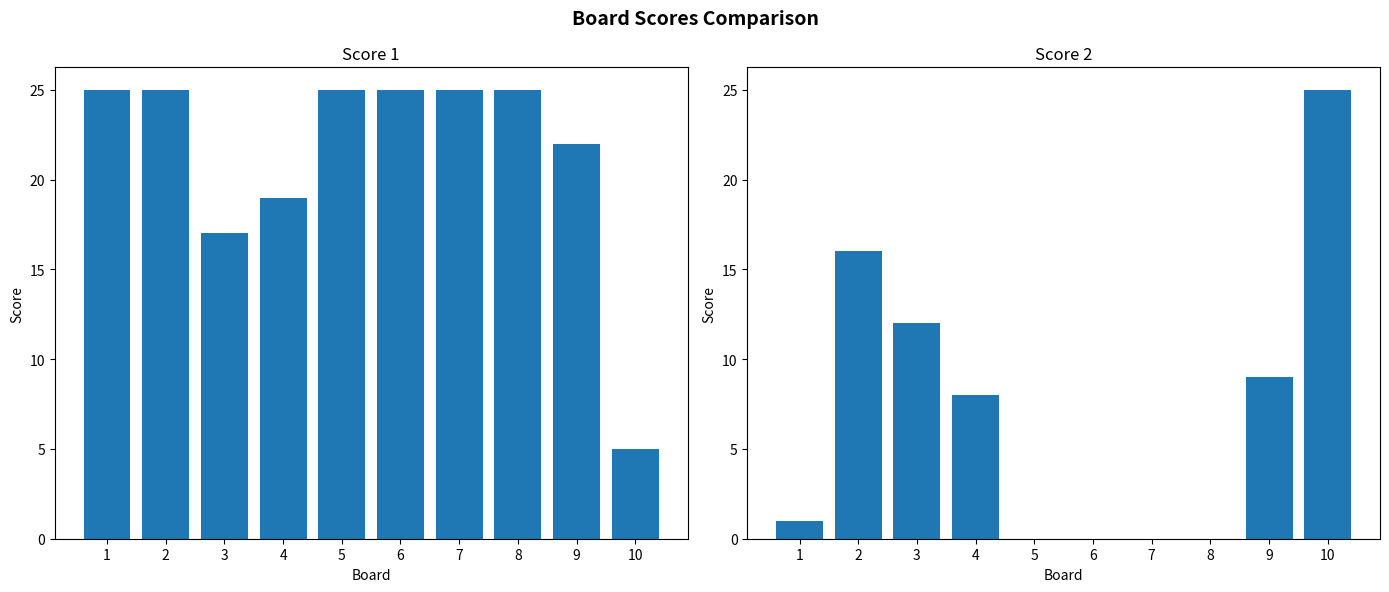

Reading left to right, transcribe all the data shown in this chart.

Score 1: 25	25	17	19	25	25	25	25	22	5
Score 2: 1	16	12	8	0	0	0	0	9	25